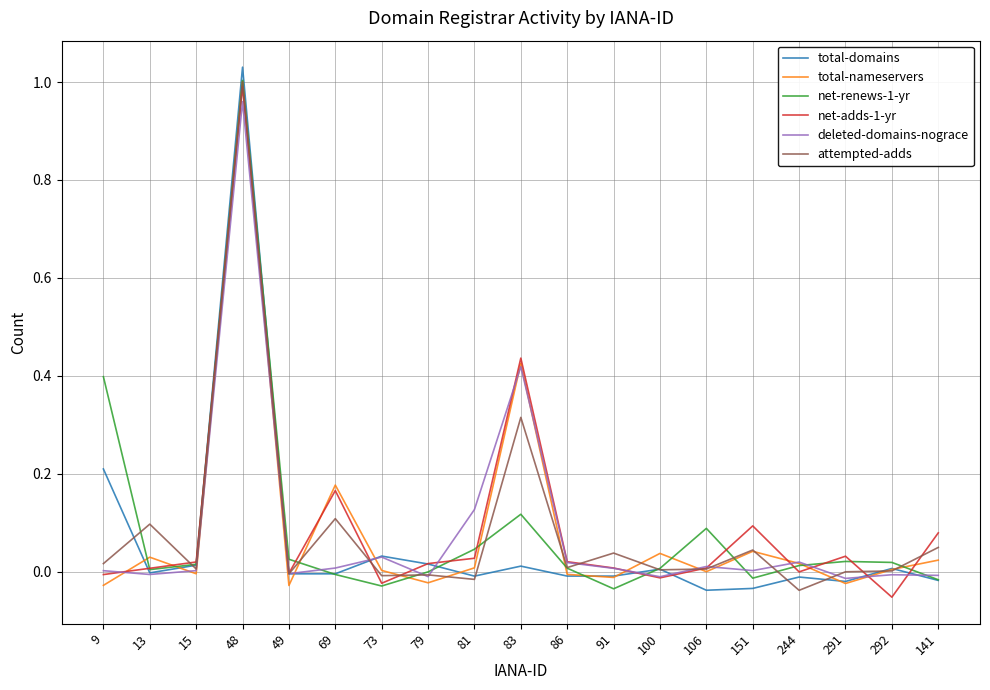

The value of deleted-domains-nograce at 292 is -0.0. True or false?

True